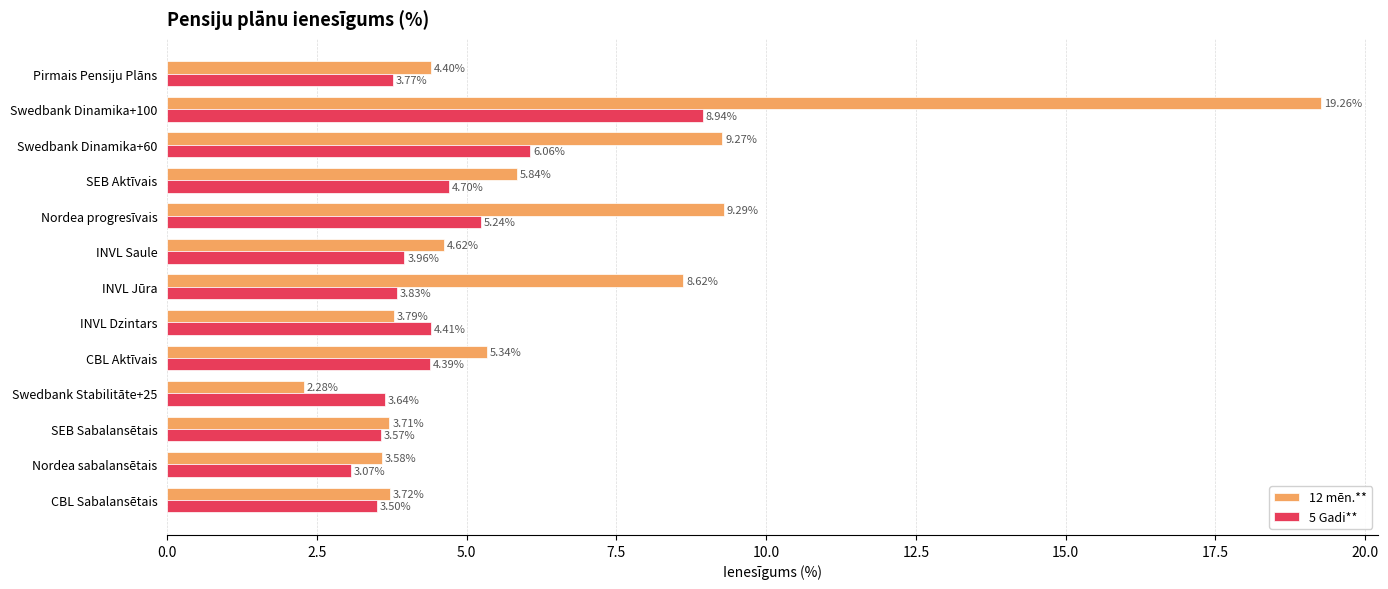

What are all the series names shown in the legend?

12 mēn.**, 5 Gadi**